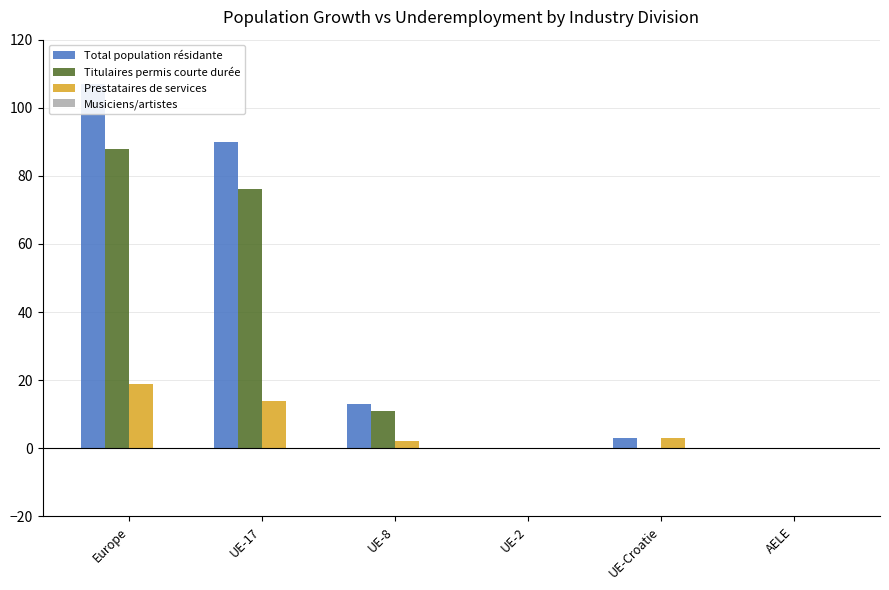

Is it true that Total population résidante equals 0 at AELE?

True